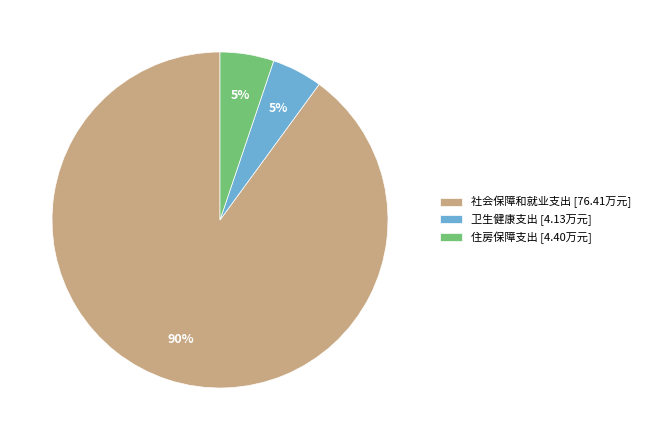

What is the largest slice in the pie chart?

社会保障和就业支出